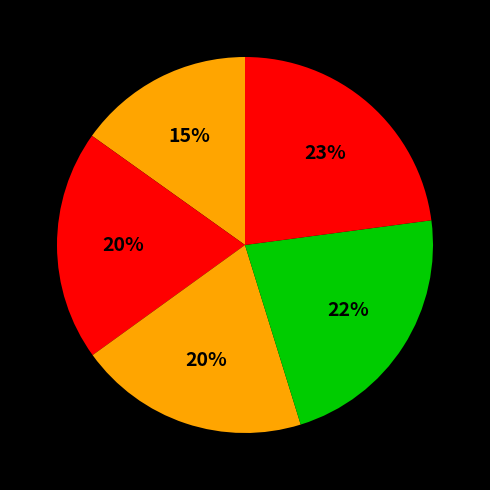

Count the number of slices in the pie.

5